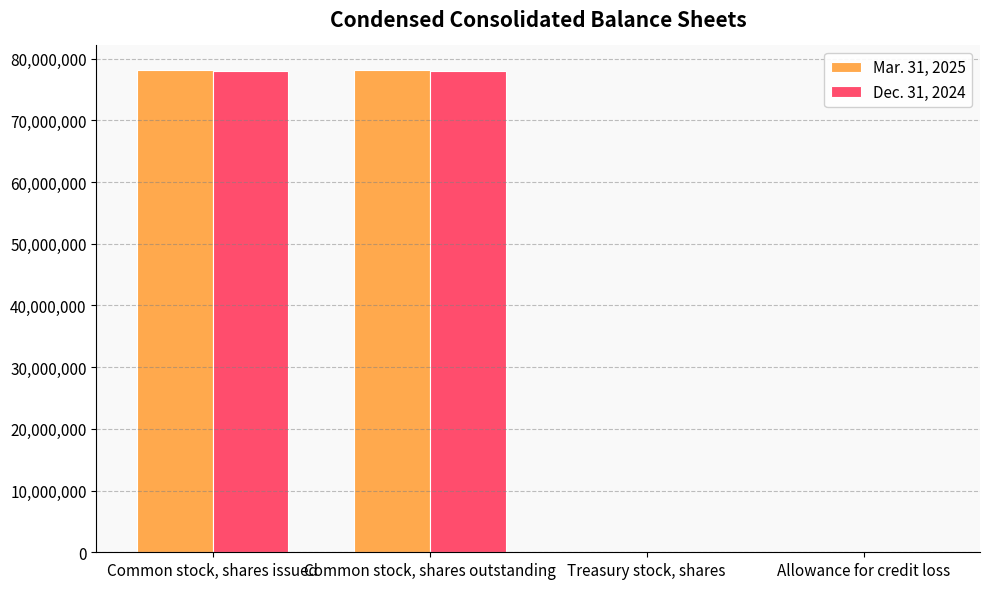

Is it true that Dec. 31, 2024 equals 134506553 at Common stock, shares outstanding?

False